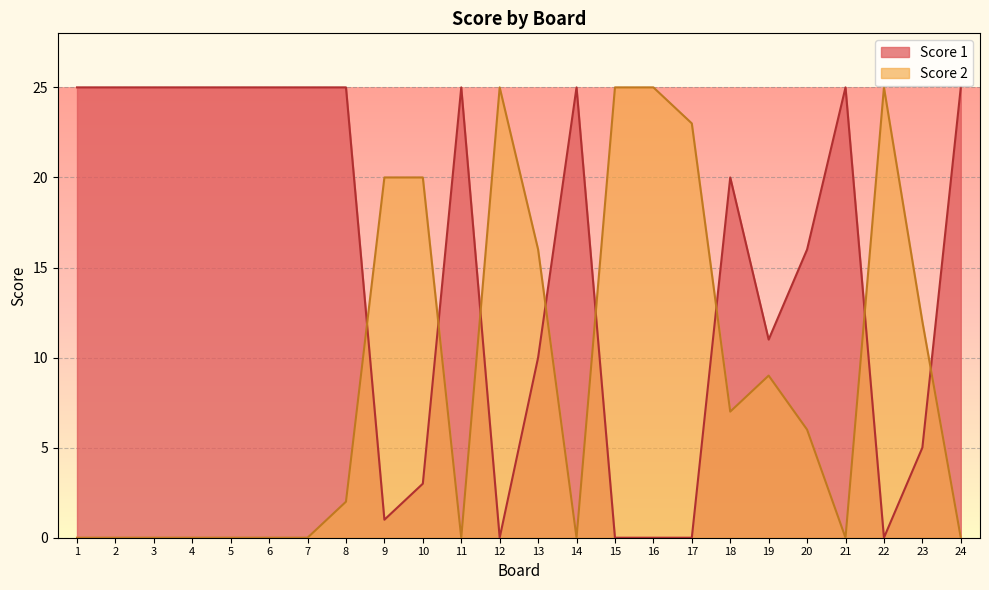

What is the total value across all series at 12?

25